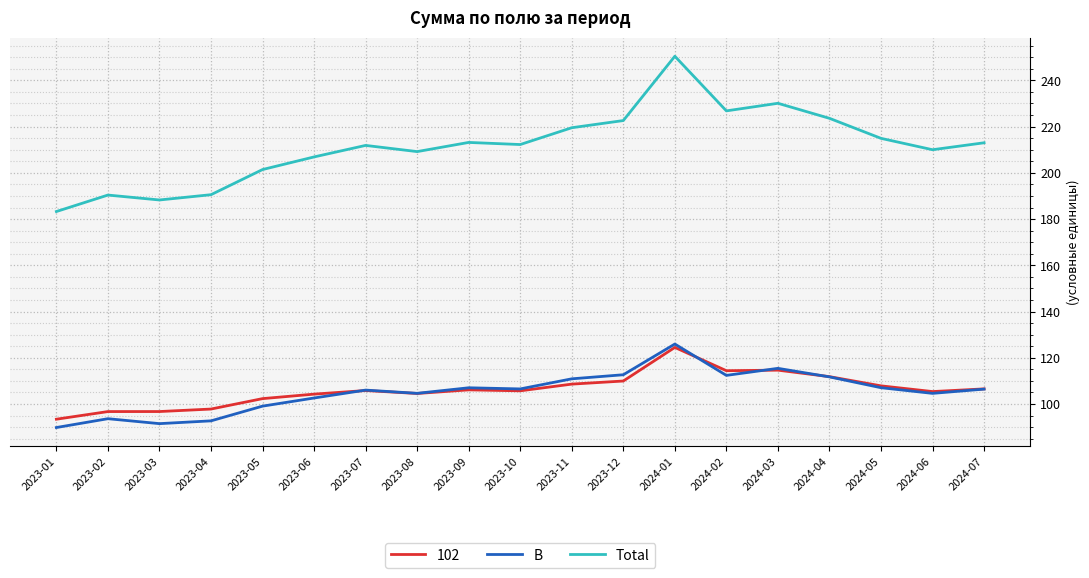

List the series in order of their peak value, lowest first.

102, B, Total